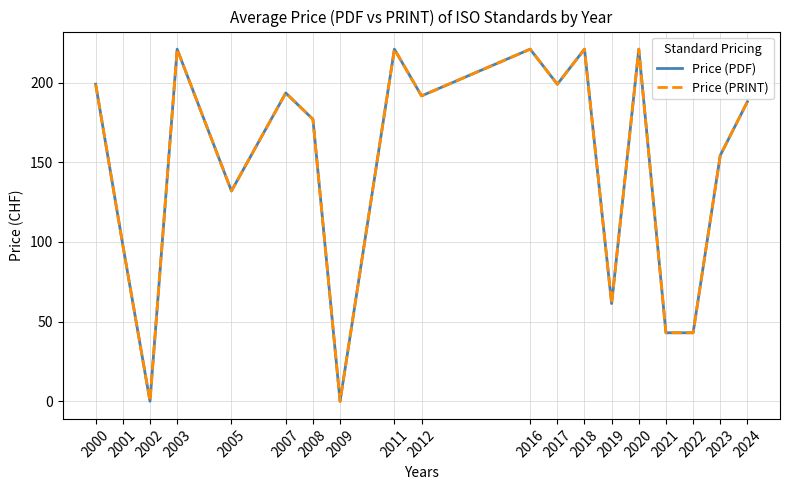

At which label does Price (PDF) reach its minimum?

2002